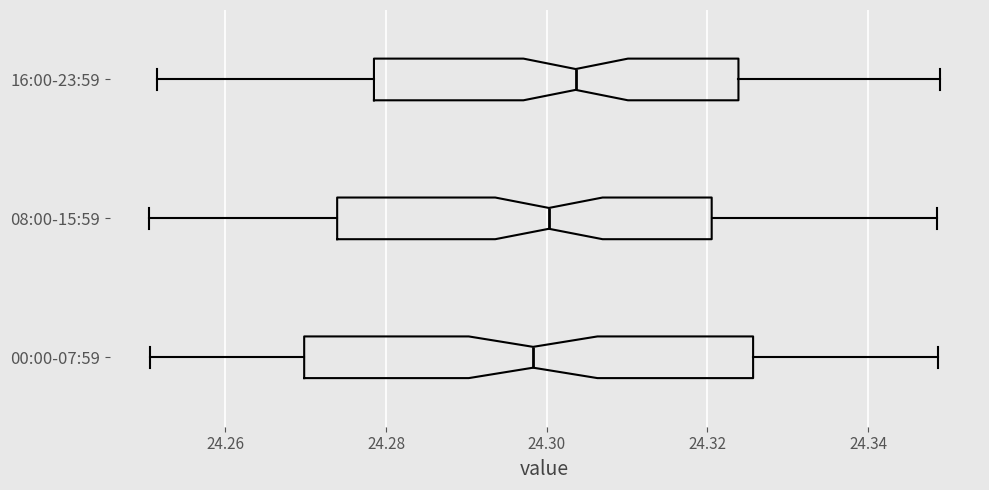

Reading bottom to top, transcribe this box plot: for each box, give where its median line is, the range the box spans, and where its two whiskers end, as read against the x-axis. The values are not printed on the chart, so give them approximately, as read against the axis.

00:00-07:59: median 24.298, box 24.270 to 24.326, whiskers 24.250 to 24.348
08:00-15:59: median 24.300, box 24.274 to 24.320, whiskers 24.250 to 24.348
16:00-23:59: median 24.304, box 24.278 to 24.324, whiskers 24.252 to 24.350